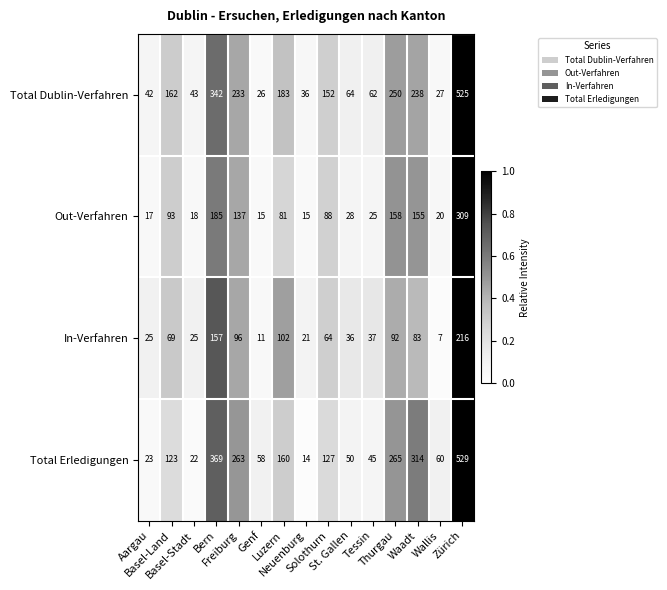

Which series has the widest spread of values?

Total Erledigungen